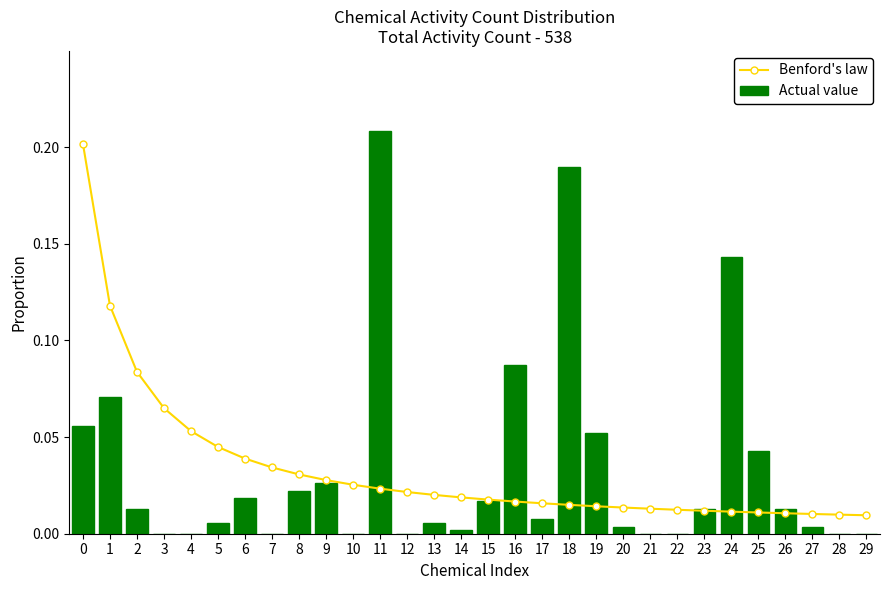

Rank the series at 2 from highest to lowest value.

Benford's law, Actual value